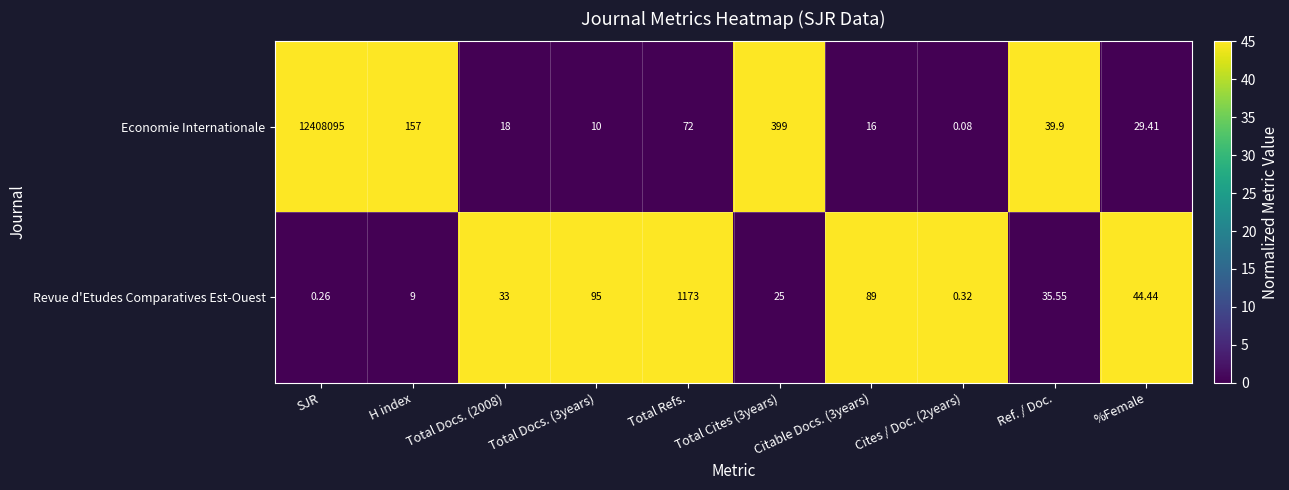

At which label does Economie Internationale first exceed 39?

SJR